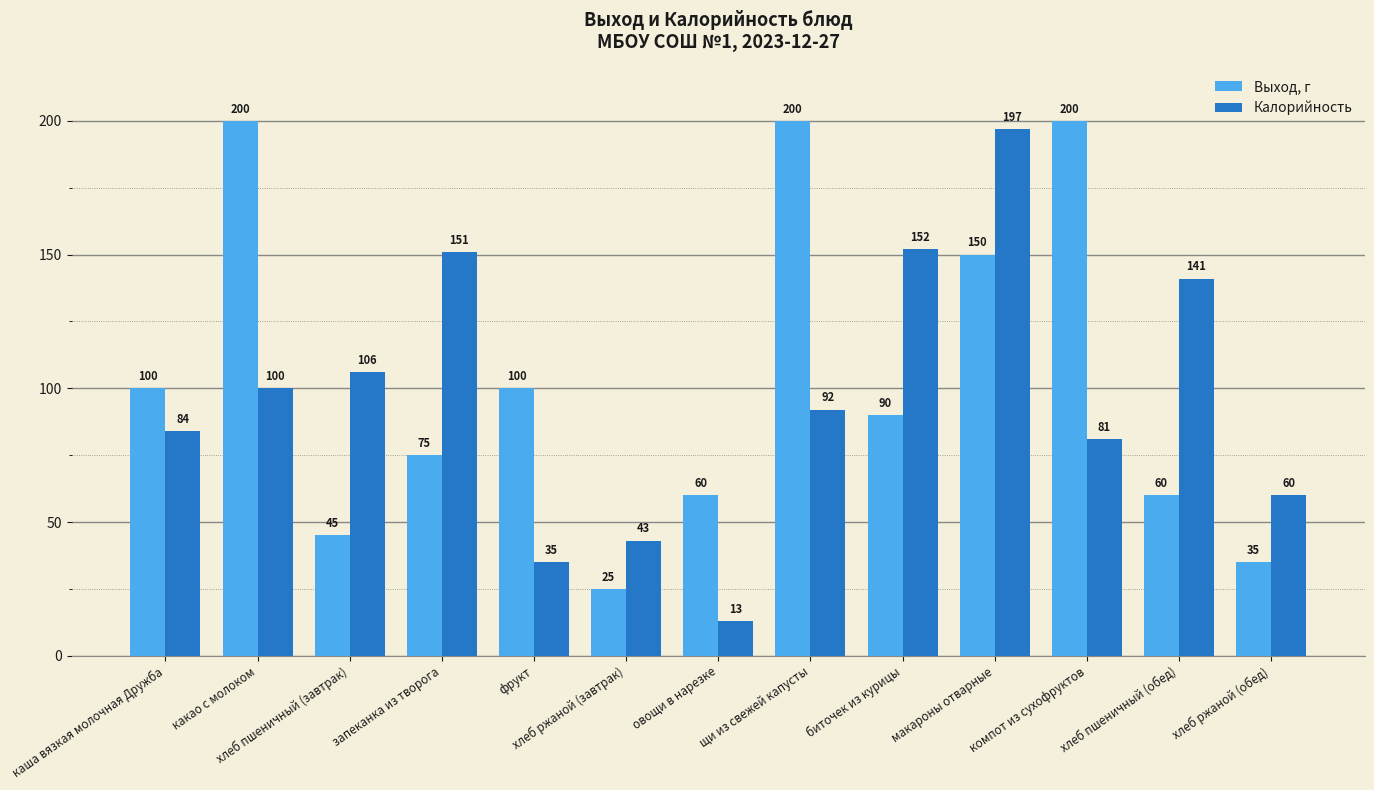

At which label is Калорийность closest to 105?

хлеб пшеничный (завтрак)